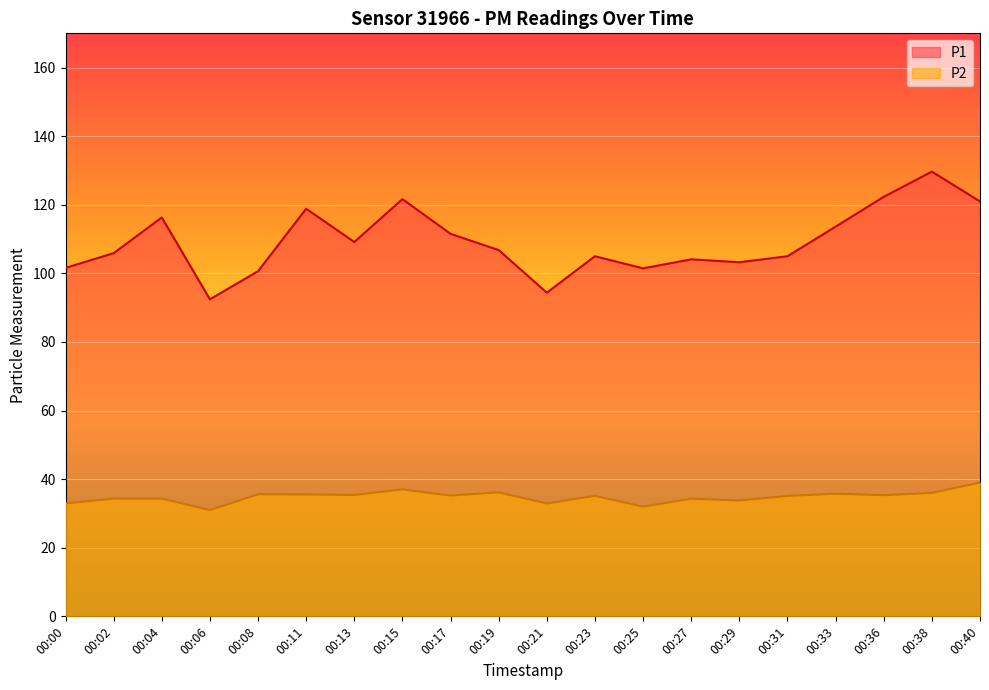

How many values in the P1 series exceed 106?

10